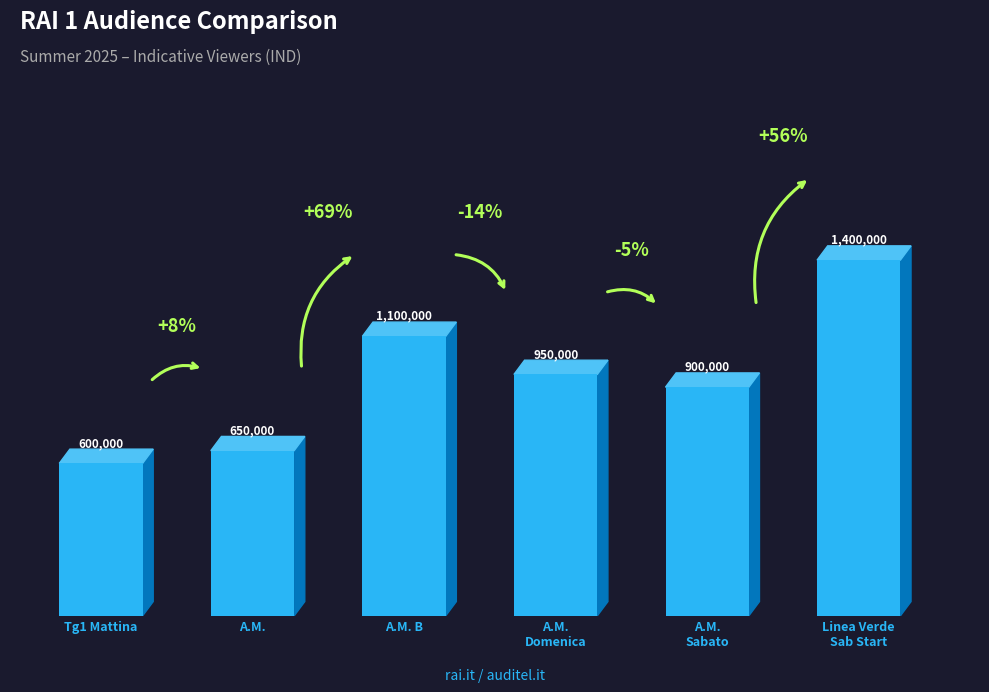

What is the difference between the values at RAI 1 Linea Verde Sab Start and RAI 1 Tg1 Mattina?

800000